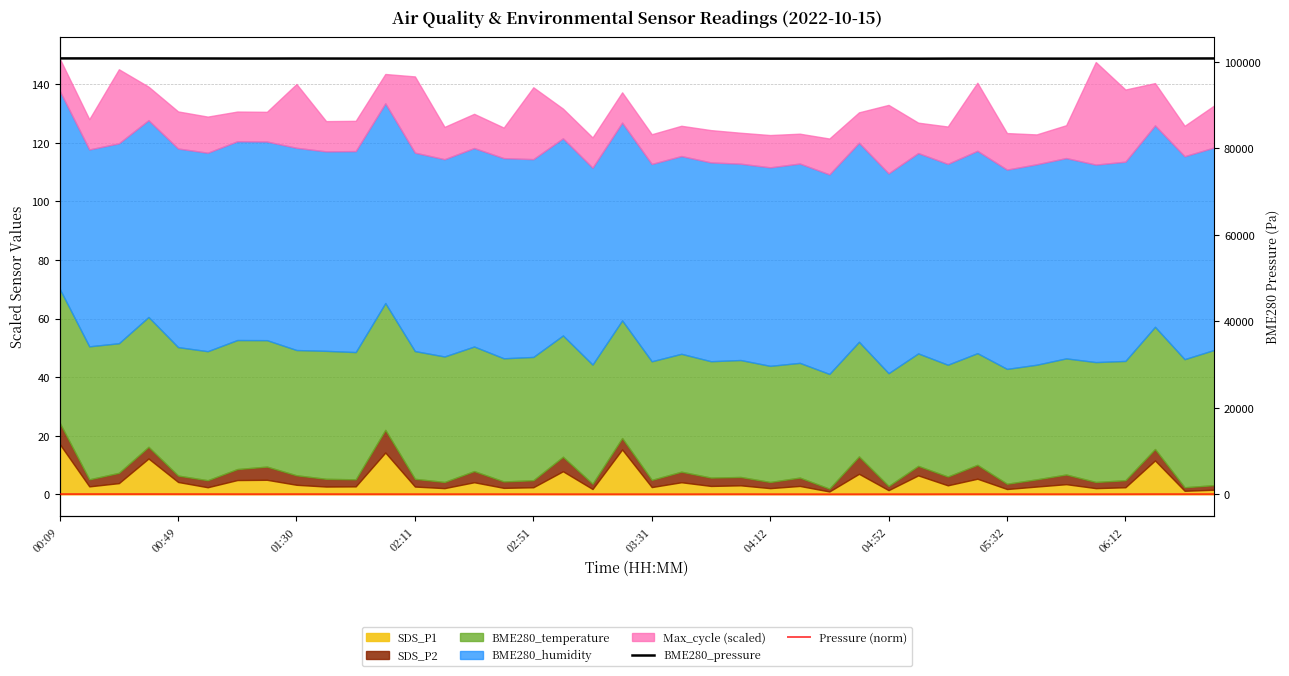

What is the value of the BME280_pressure point at the 5th from the left?

100735.8